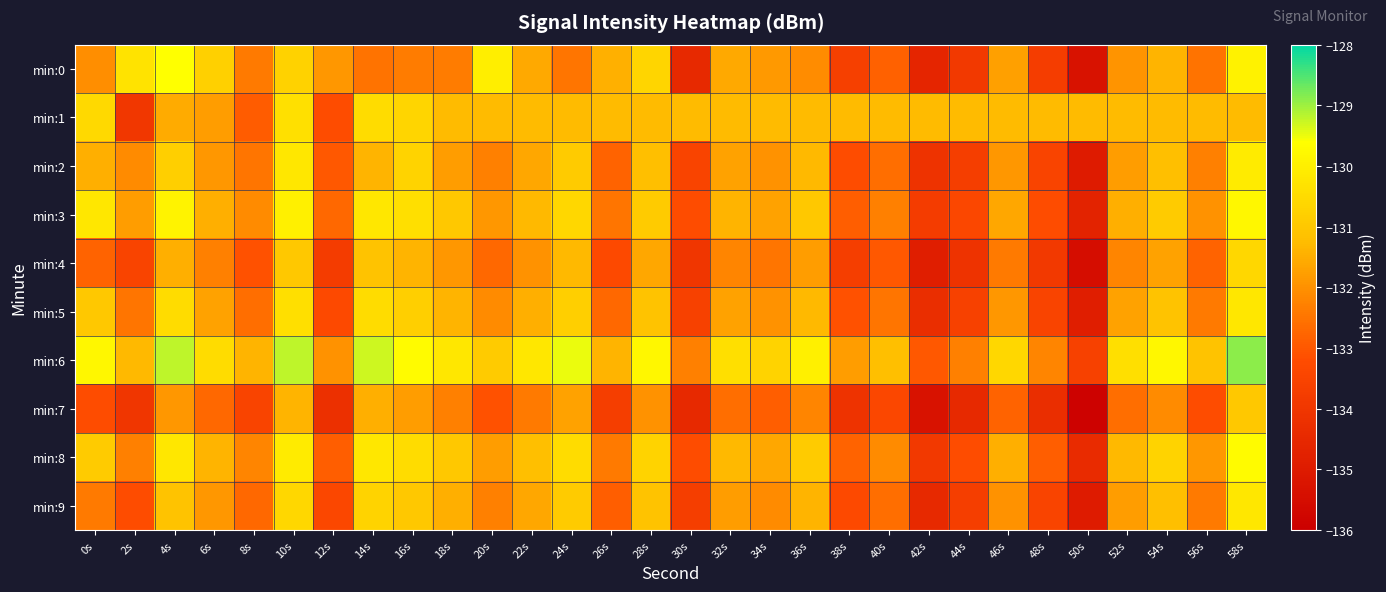

Which label corresponds to the smallest value in the chart?

50s